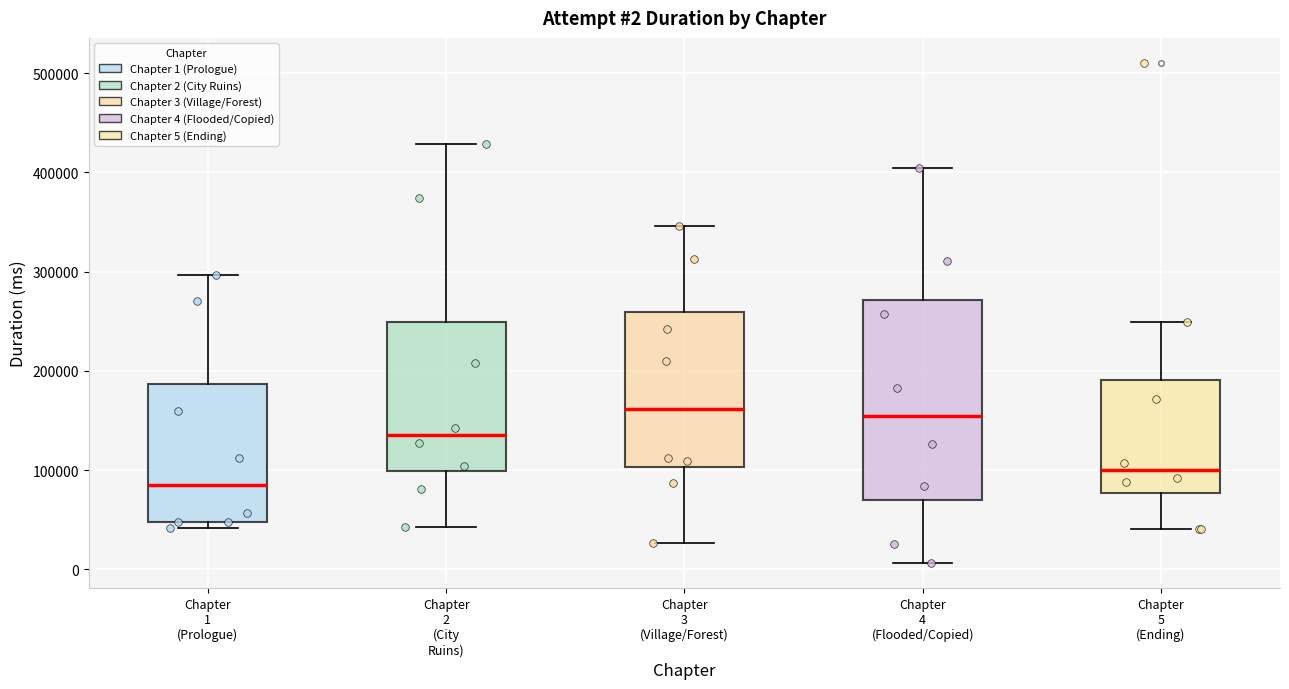

Comparing the boxes themselves (not the whiskers), which one is the tallest?

Chapter 4 (Flooded/Copied)